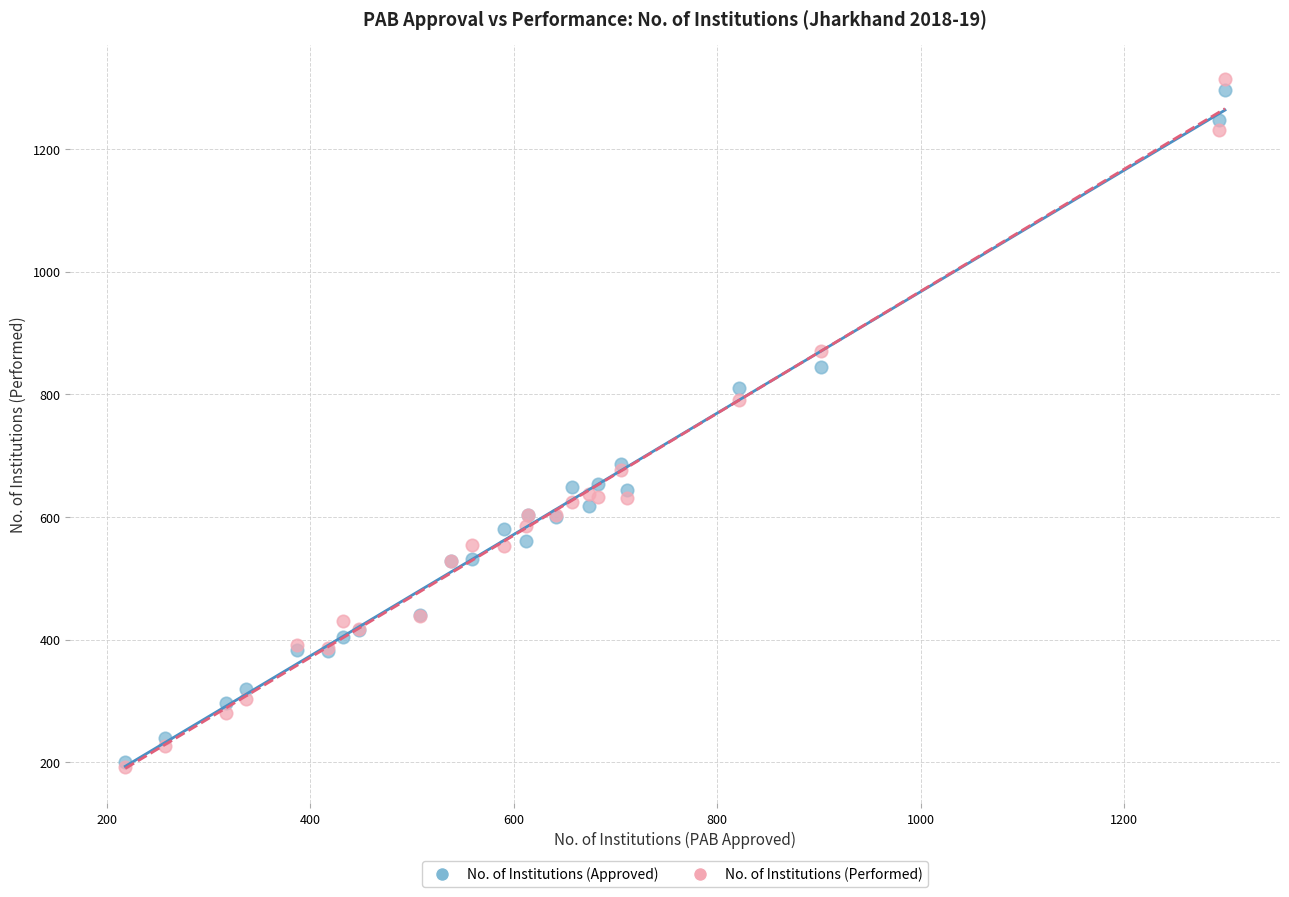

In the No. of Institutions (Approved) series, what Y value is closest to 748?

687